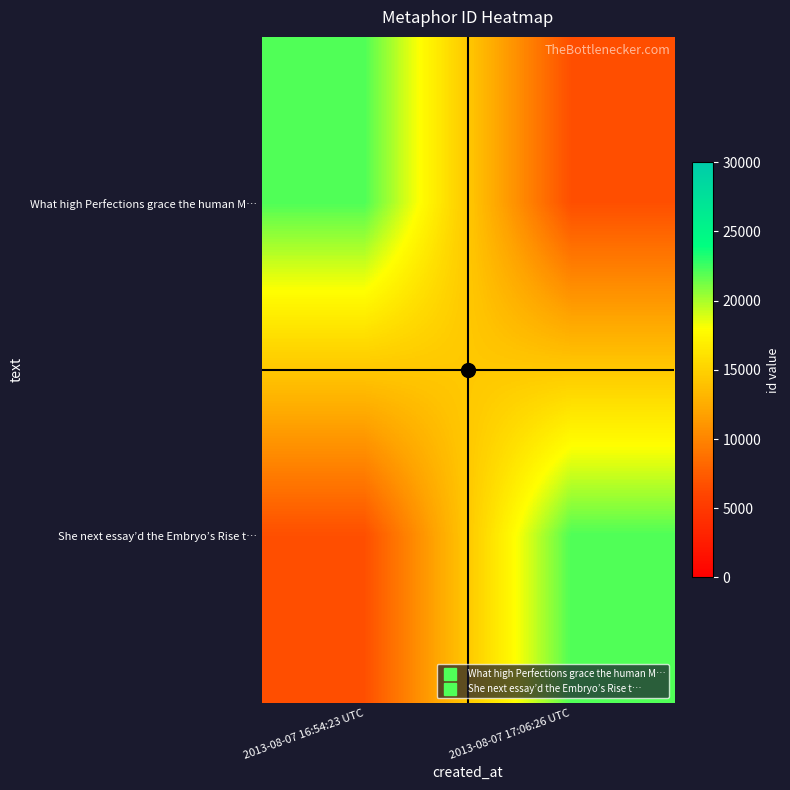

Reading left to right, extract all data points from this chart.

What high Perfections grace the human M…: 2013-08-07 16:54:23 UTC=22106.0	2013-08-07 17:06:26 UTC=6631.8
She next essay’d the Embryo’s Rise t…: 2013-08-07 16:54:23 UTC=6633.9	2013-08-07 17:06:26 UTC=22113.0